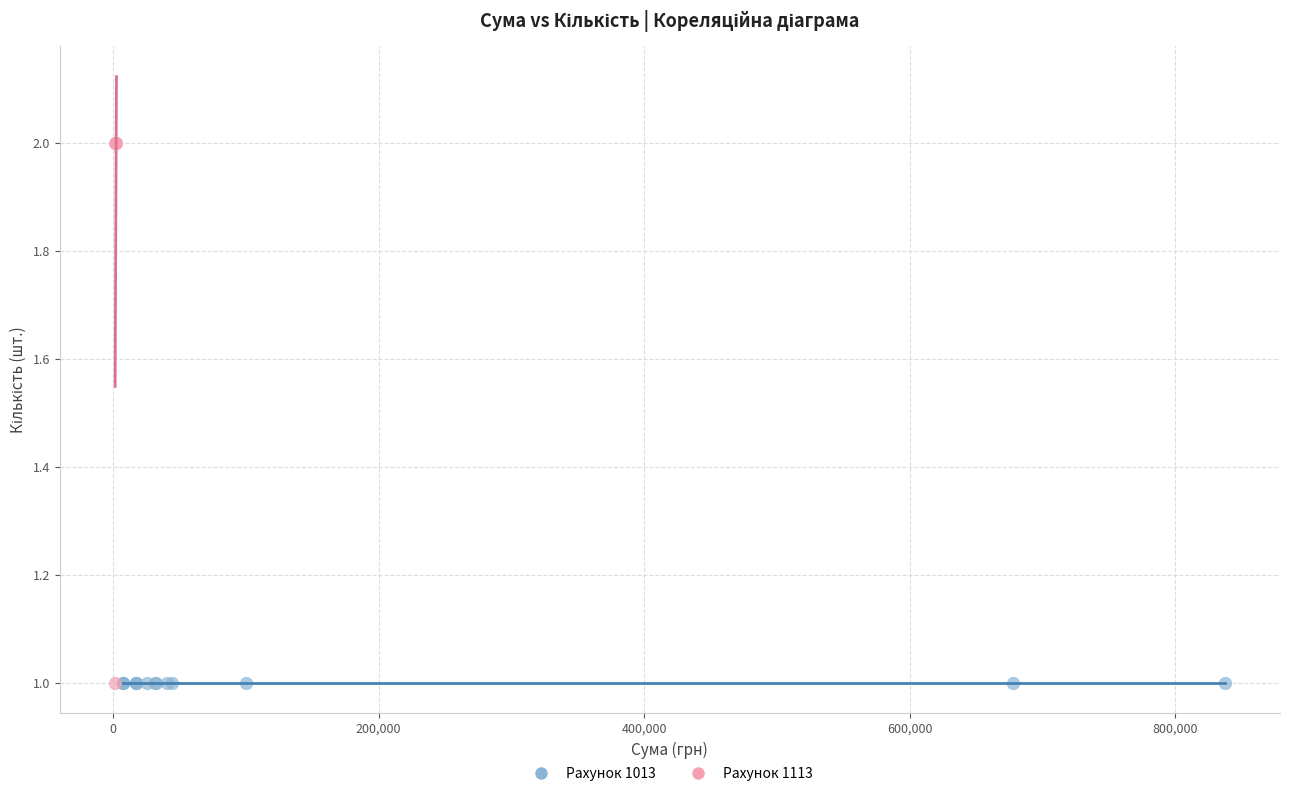

Which series reaches the maximum Y coordinate?

Рахунок 1113